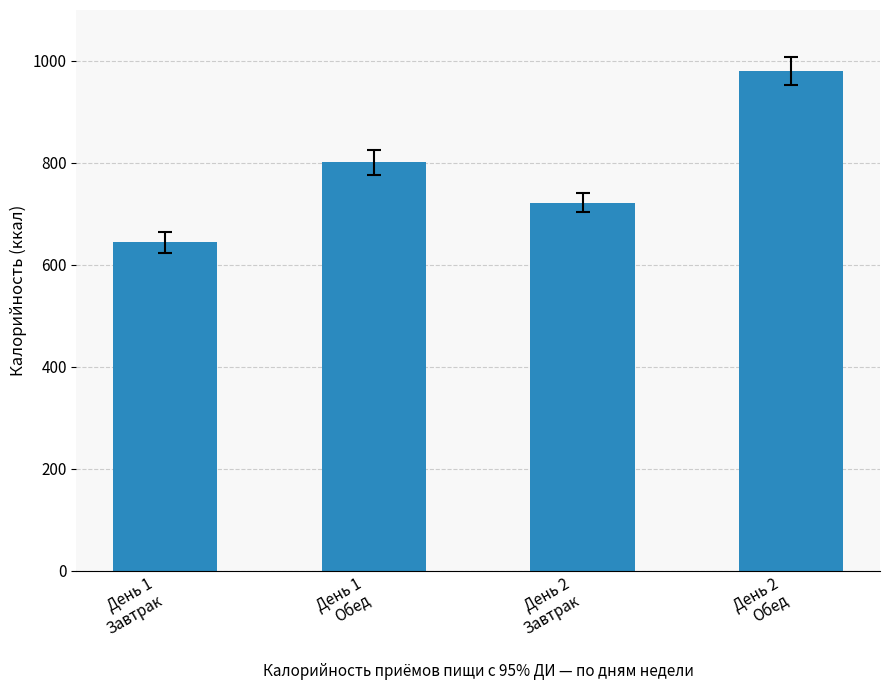

Rank the categories by value from highest to lowest.

День 2
Обед, День 1
Обед, День 2
Завтрак, День 1
Завтрак